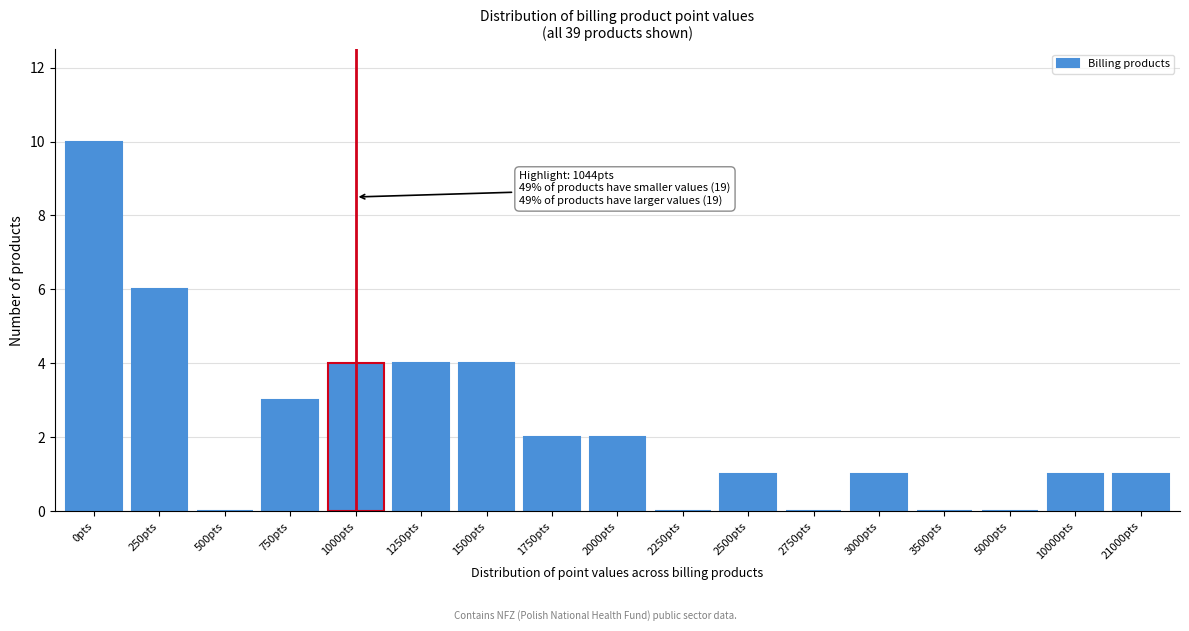

Reading right to left, list all the values displayed in this chart.

21000pts=1	10000pts=1	5000pts=0	3500pts=0	3000pts=1	2750pts=0	2500pts=1	2250pts=0	2000pts=2	1750pts=2	1500pts=4	1250pts=4	1000pts=4	750pts=3	500pts=0	250pts=6	0pts=10